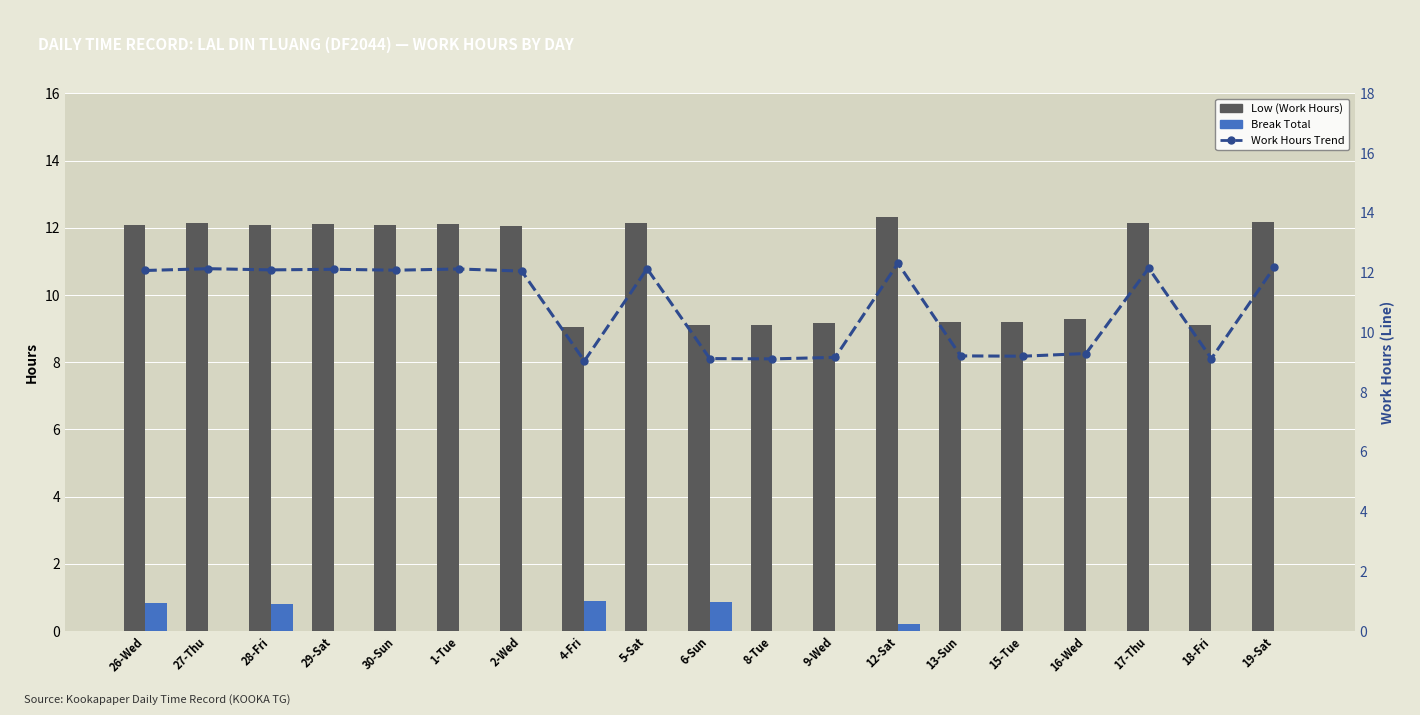

What is the highest value of the Work Hours Trend series?

12.3